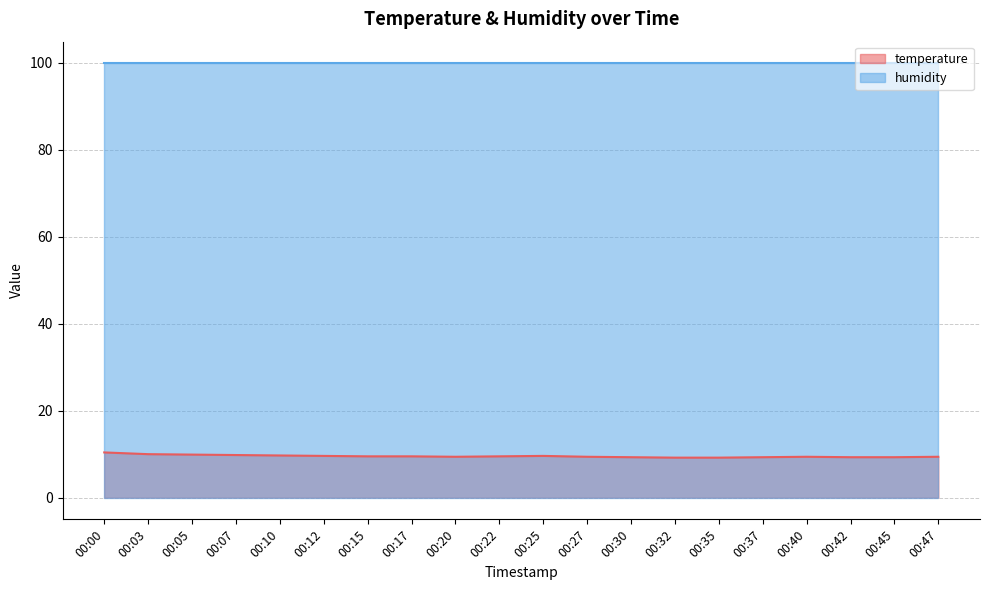

At which category does the data reach its first local peak?

00:25